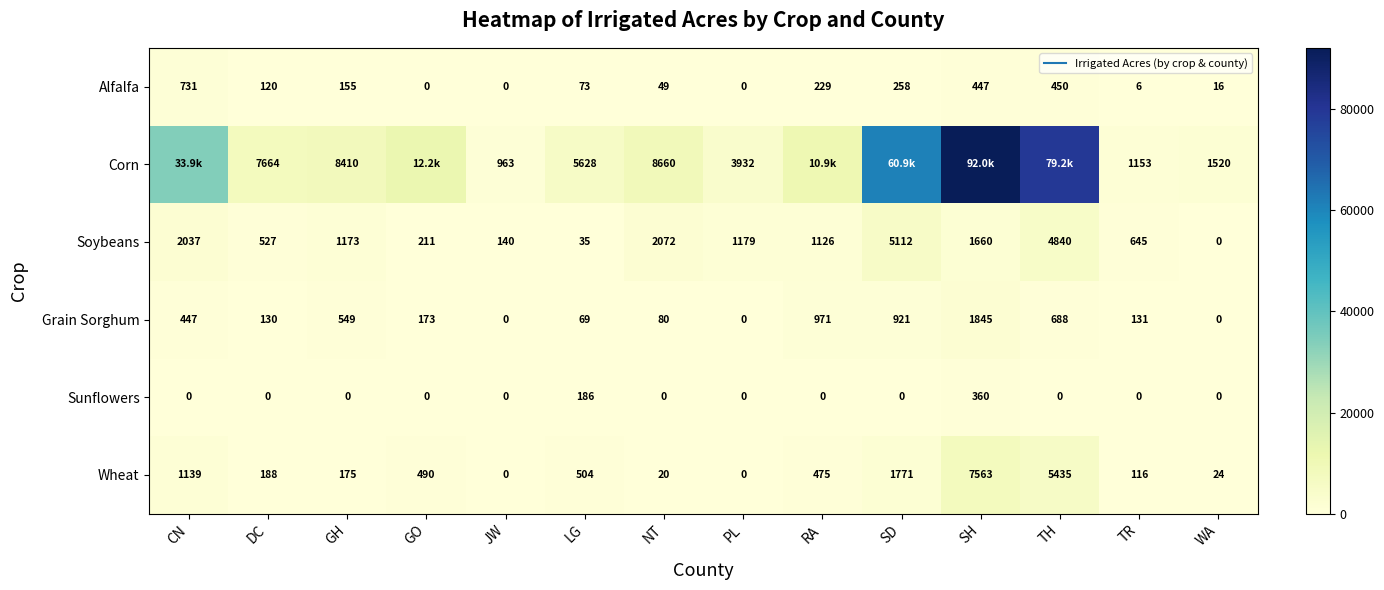

The value of Grain Sorghum at TR is 209.5. True or false?

False